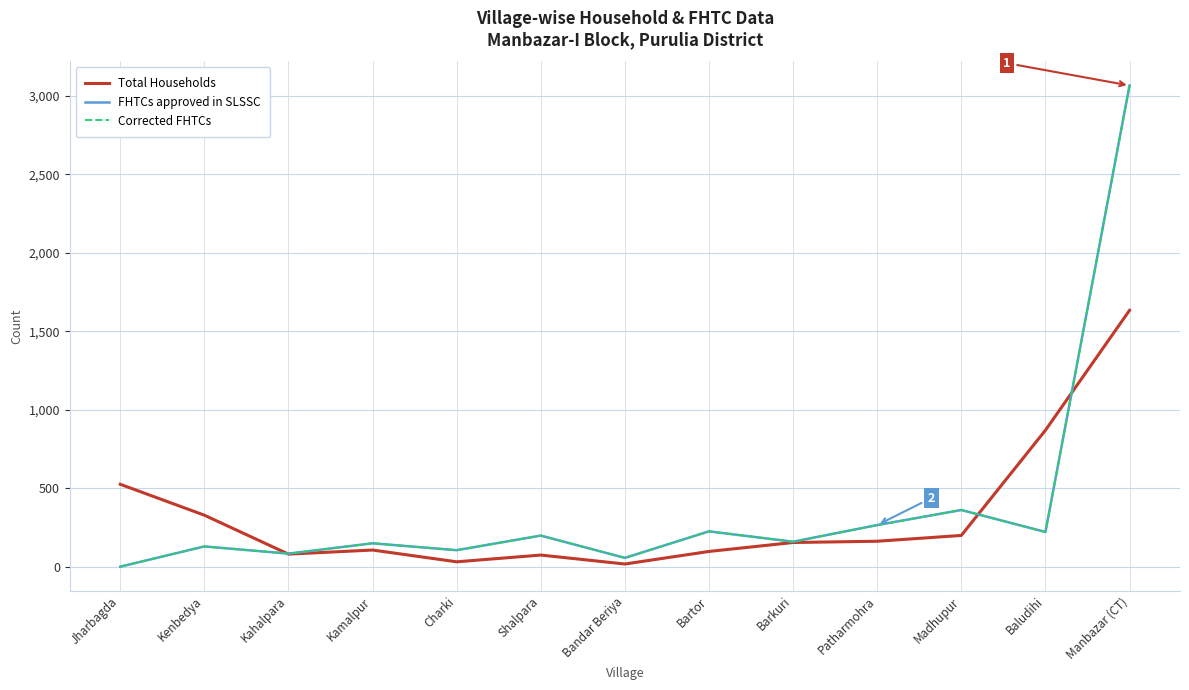

Does the chart display data point markers on the line(s)?

No